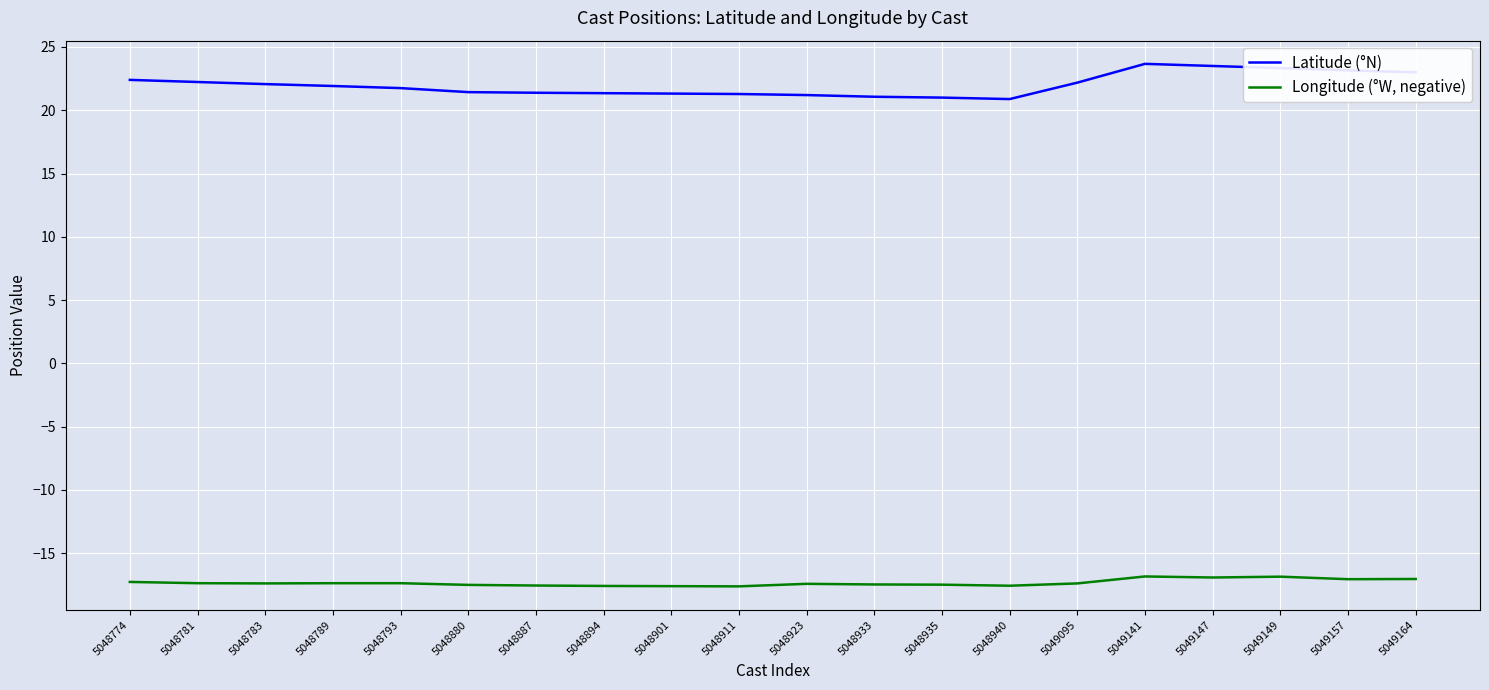

What is the sum of all Longitude (°W, negative) values?

-346.9